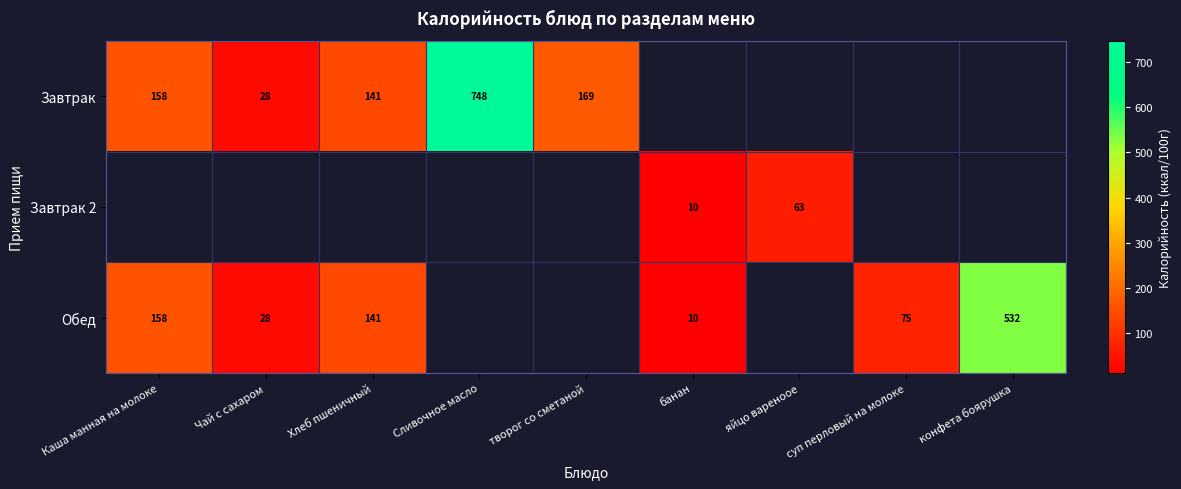

True or false: Обед has a value of 141 at Хлеб пшеничный.

True